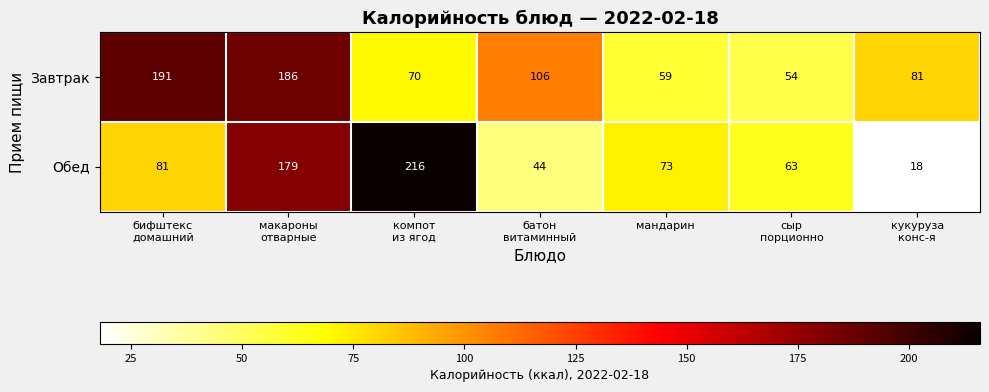

Which label corresponds to the largest value in the chart?

компот
из ягод